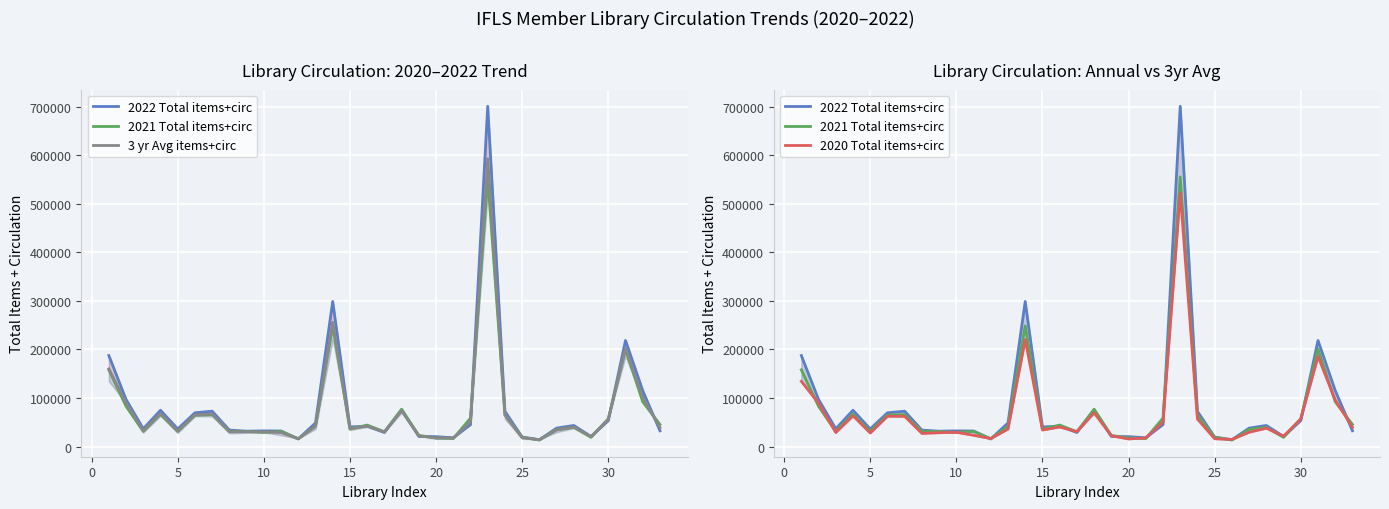

List the series in order of their peak value, highest first.

2022 Total items+circ, 3 yr Avg items+circ, 2021 Total items+circ, 2020 Total items+circ